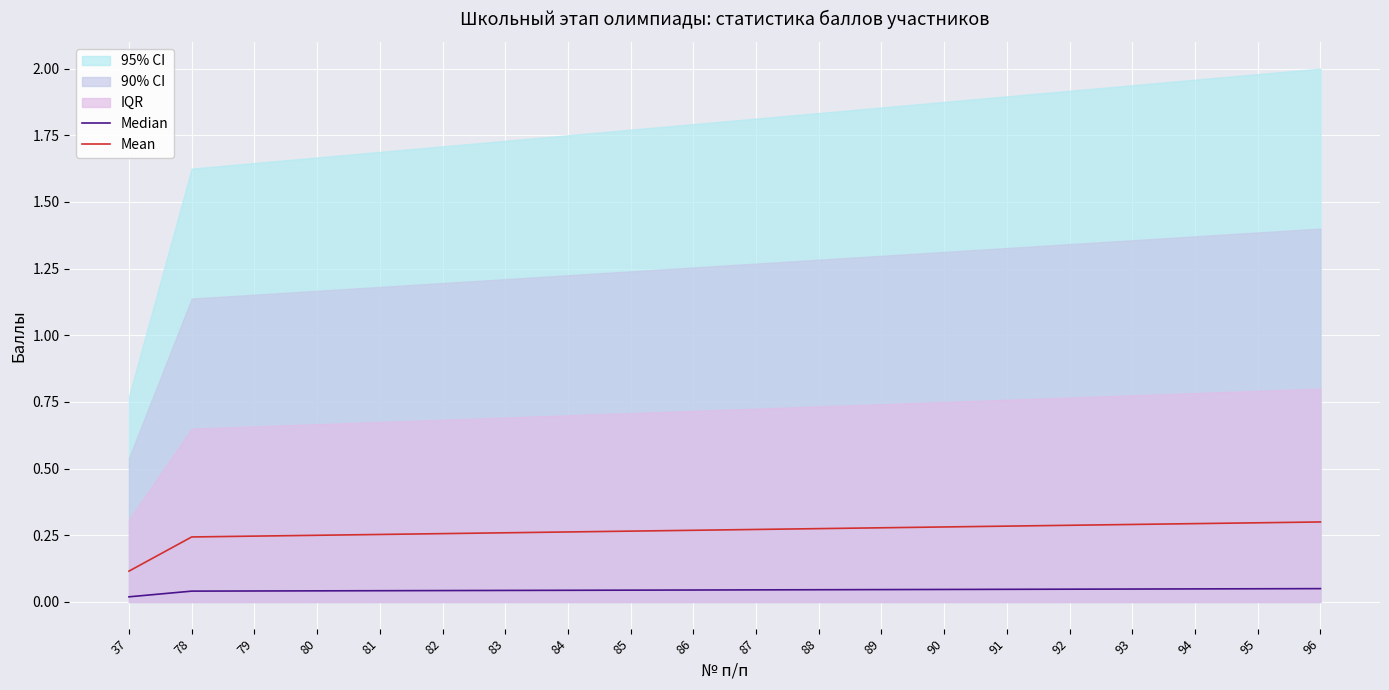

How many lines are shown in the chart?

2